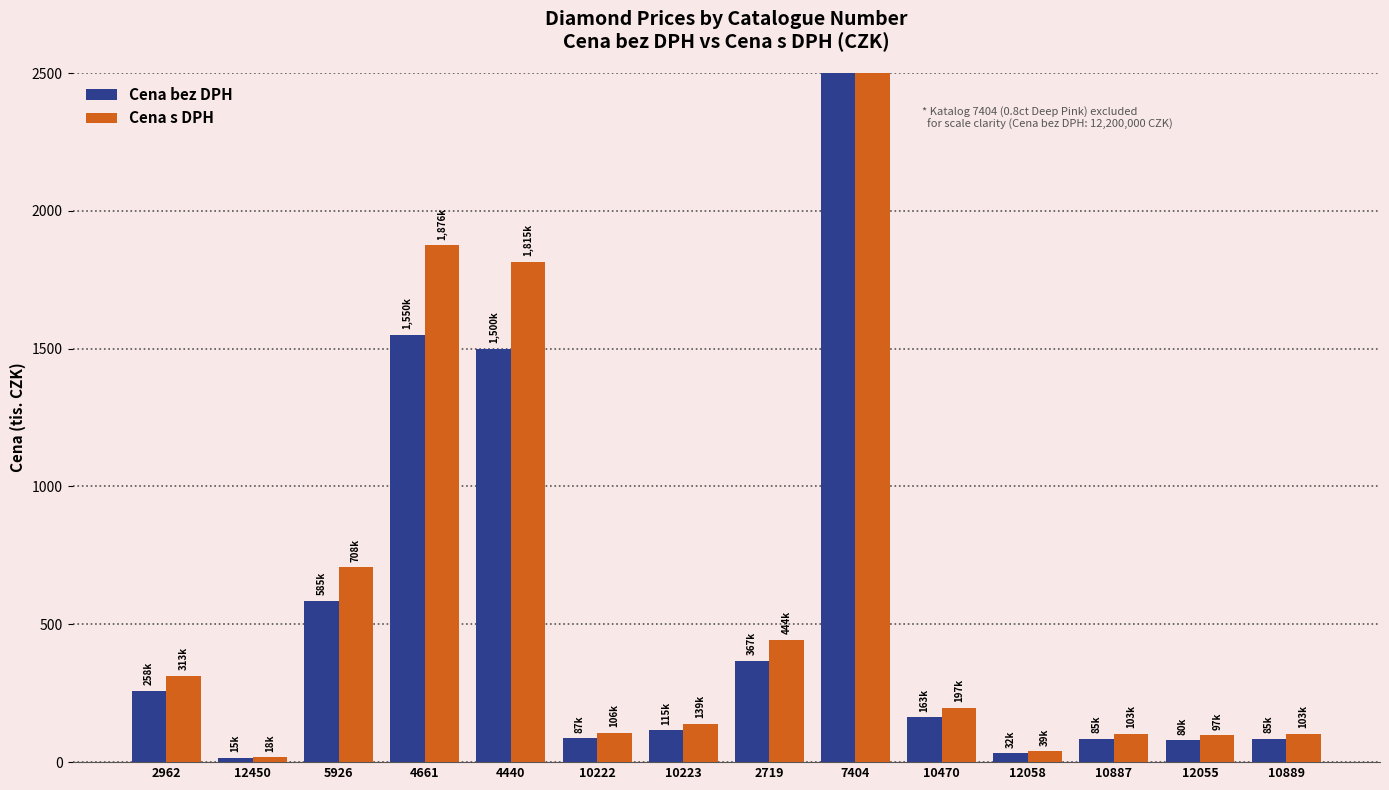

Is it true that Cena bez DPH equals 585.0 at 5926?

True